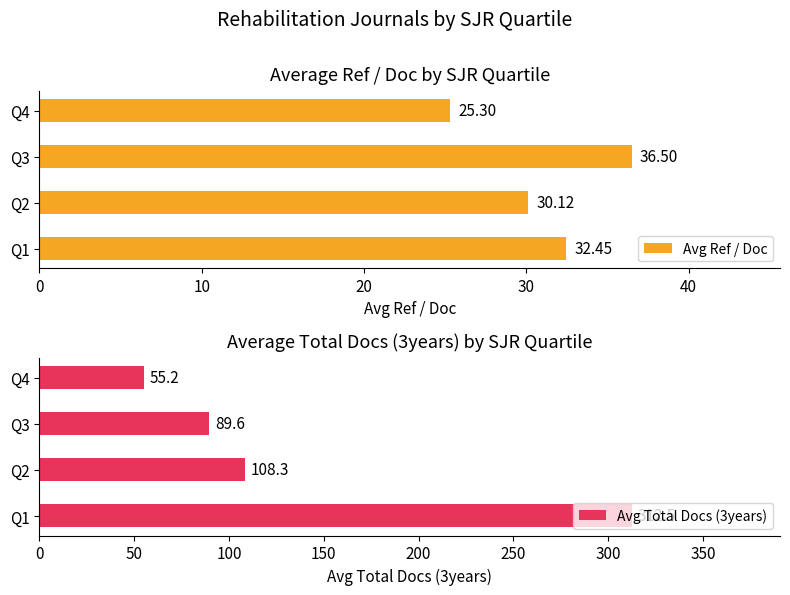

List the labels in order of Avg Ref / Doc value, smallest first.

Q4, Q2, Q1, Q3